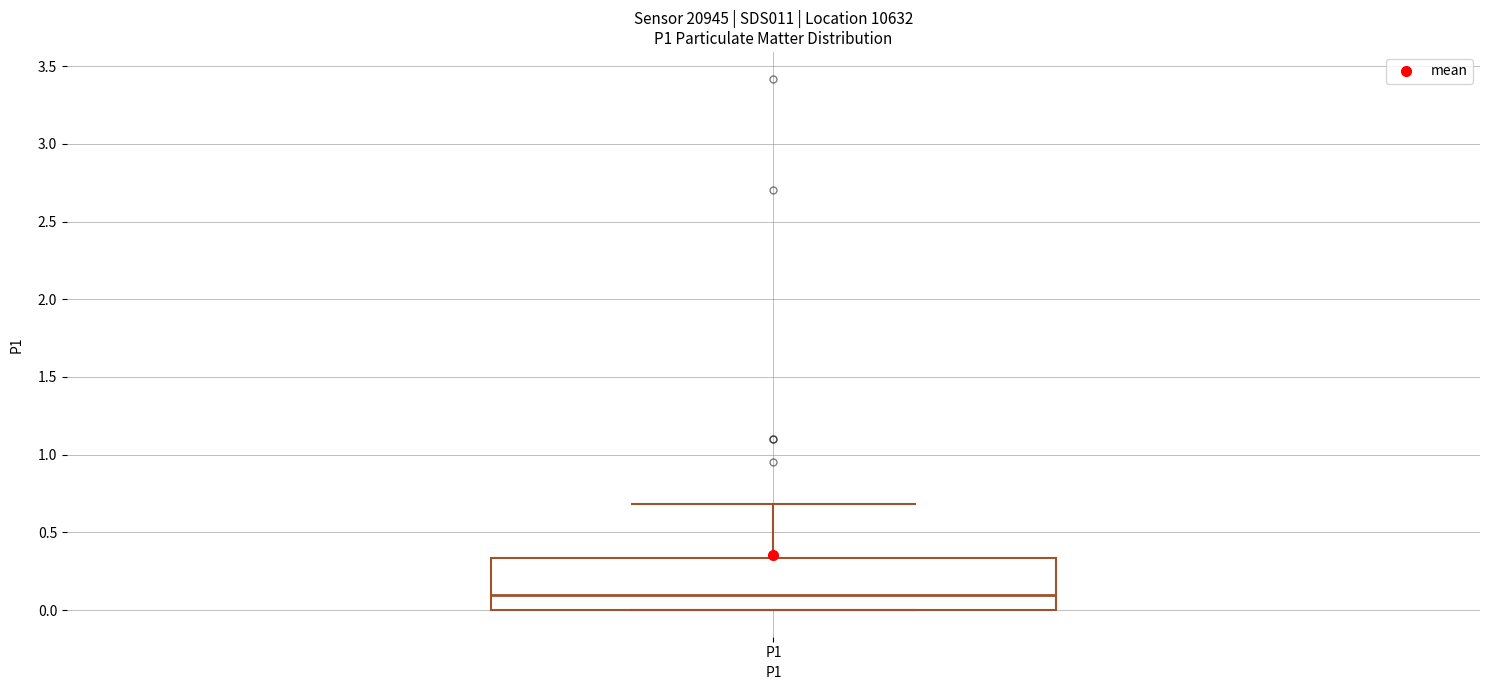

Read this box plot against the y-axis: the position of the median line, the range covered by the box, and the ends of both whiskers. The values are not printed on the chart, so give them approximately, as read against the axis.

median 0.10, box 0.00 to 0.35, whiskers 0.00 to 0.70